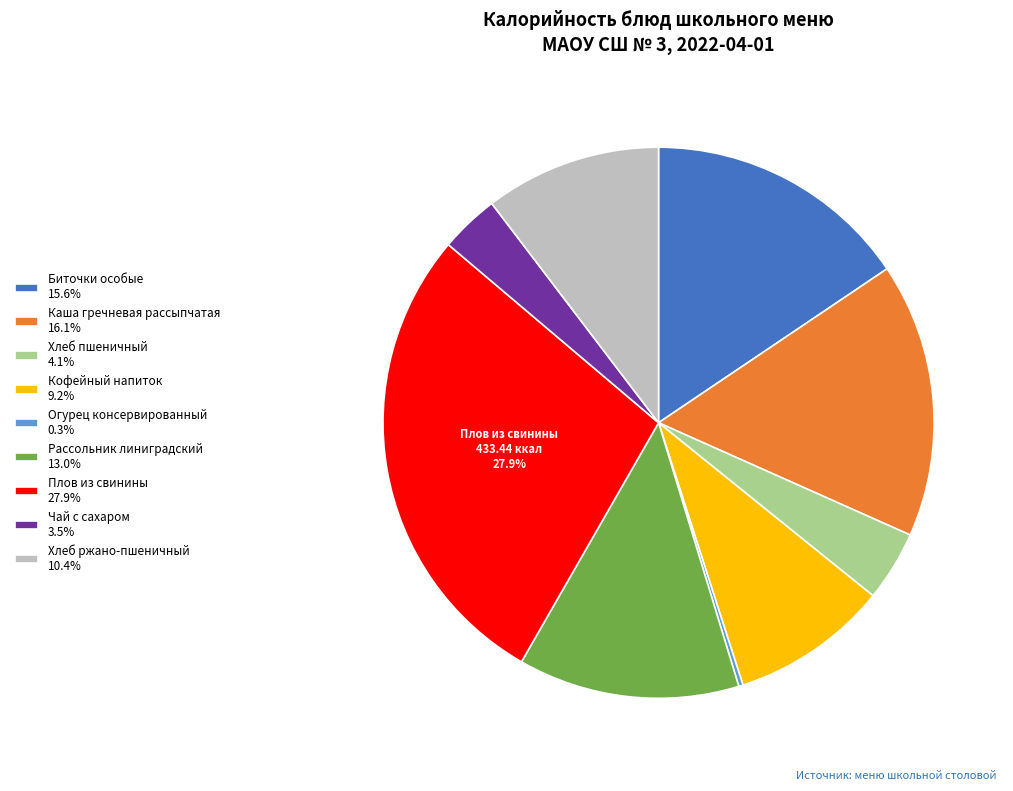

True or false: Кофейный напиток accounts for 3% of the total.

False